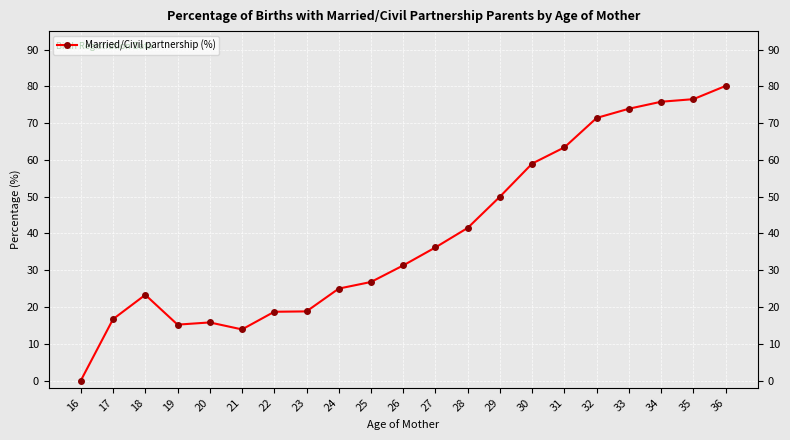

How many values are below 31?

10